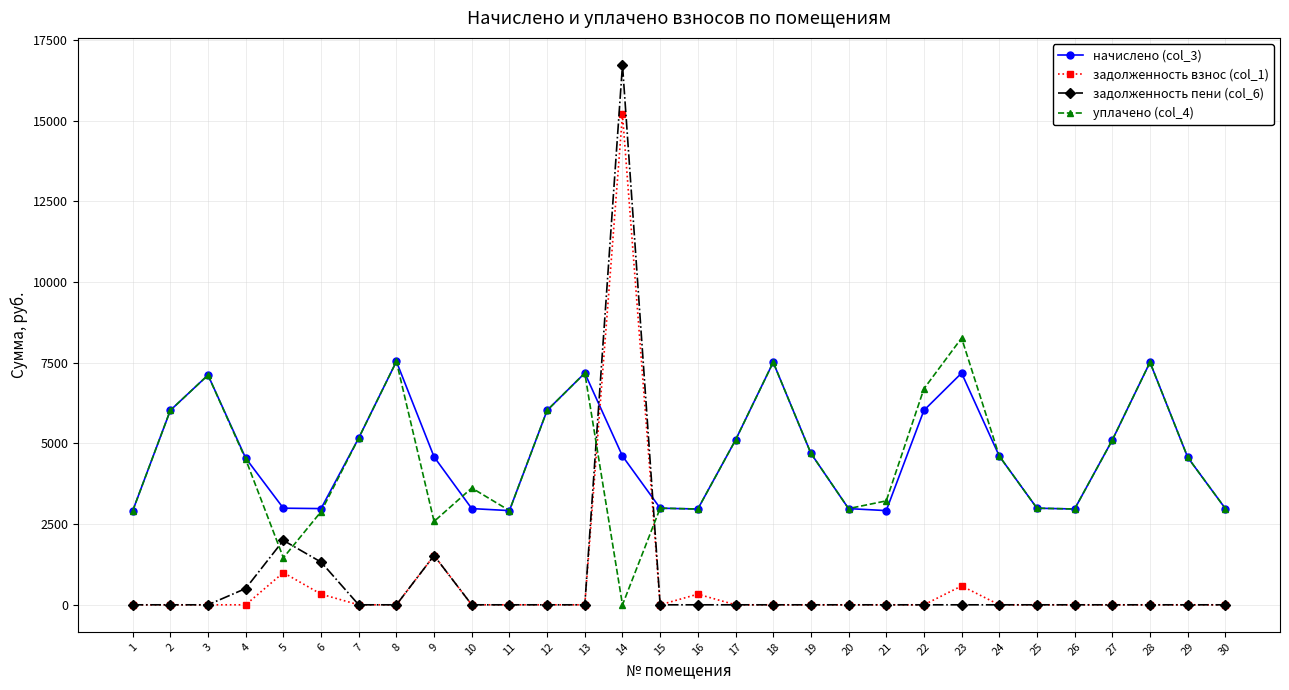

How many lines are shown in the chart?

4